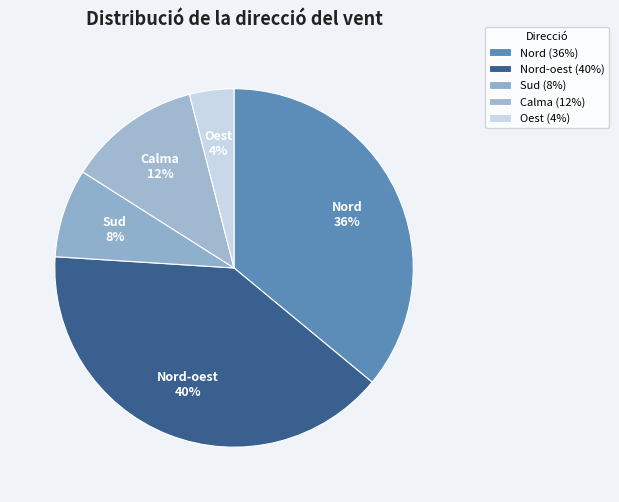

What is the largest slice in the pie chart?

Nord-oest